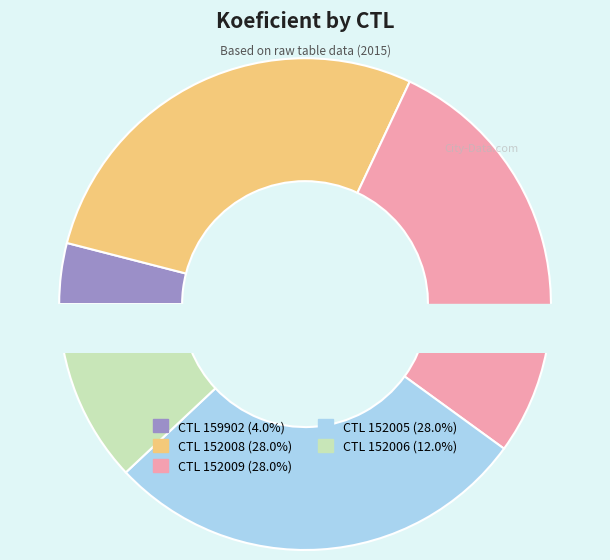

What is the largest slice in the pie chart?

152008